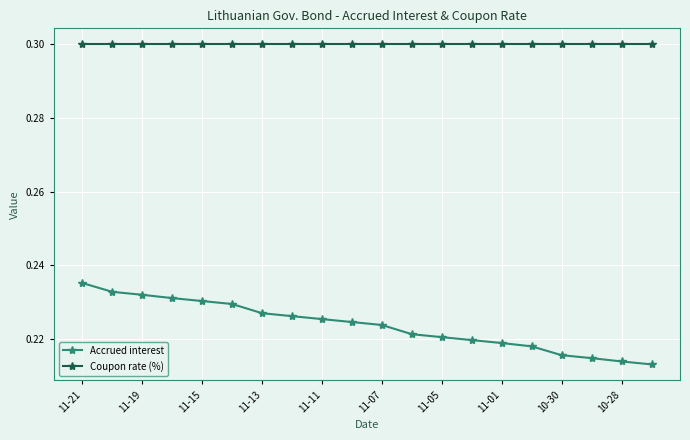

True or false: Accrued interest and Coupon rate (%) cross at least once.

False